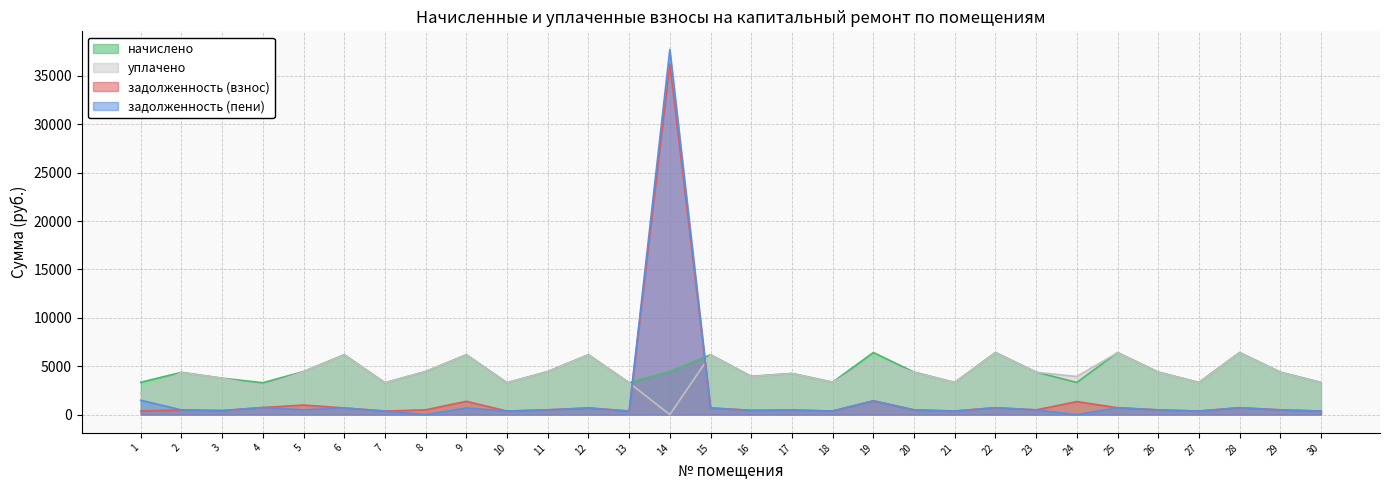

After their last crossing, which series has the higher values: задолженность (пени) or начислено?

начислено